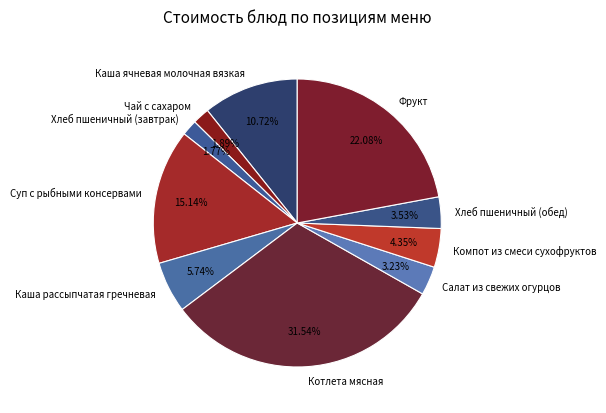

True or false: Чай с сахаром accounts for 7% of the total.

False